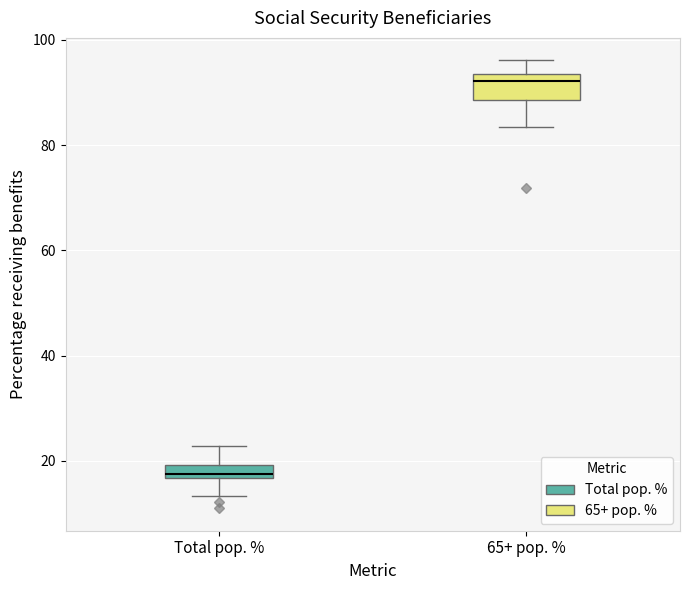

Where does the lower whisker of the box for Total pop. % end on the y-axis? The values are not printed on the chart, so give them approximately, as read against the axis.

14